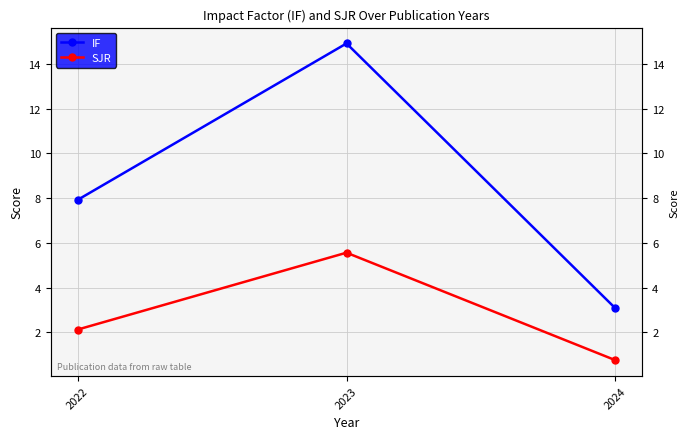

What is the sum of the SJR values at 2024 and 2022?

2.9